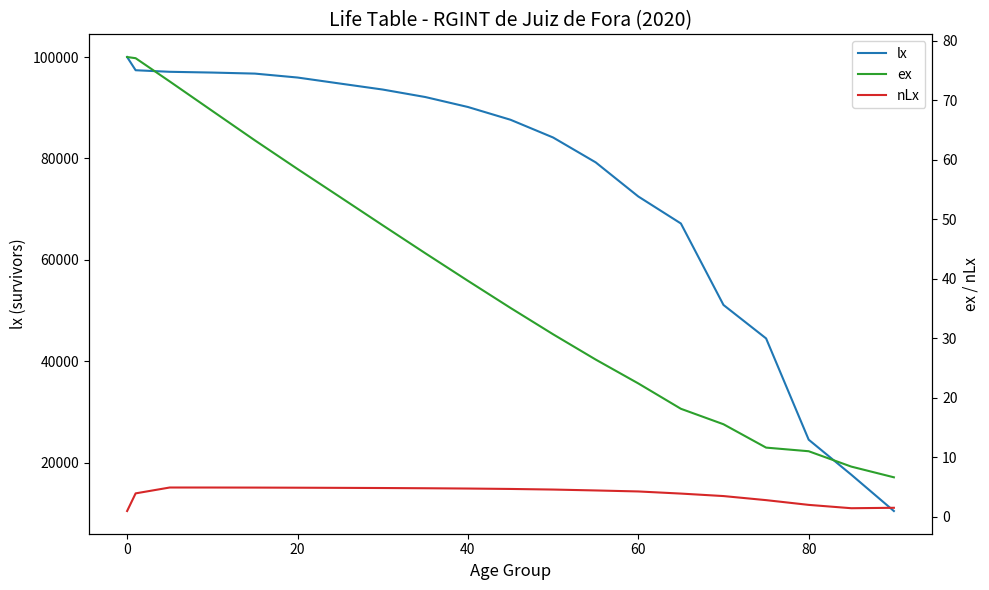

What is the greatest value displayed?

100000.0